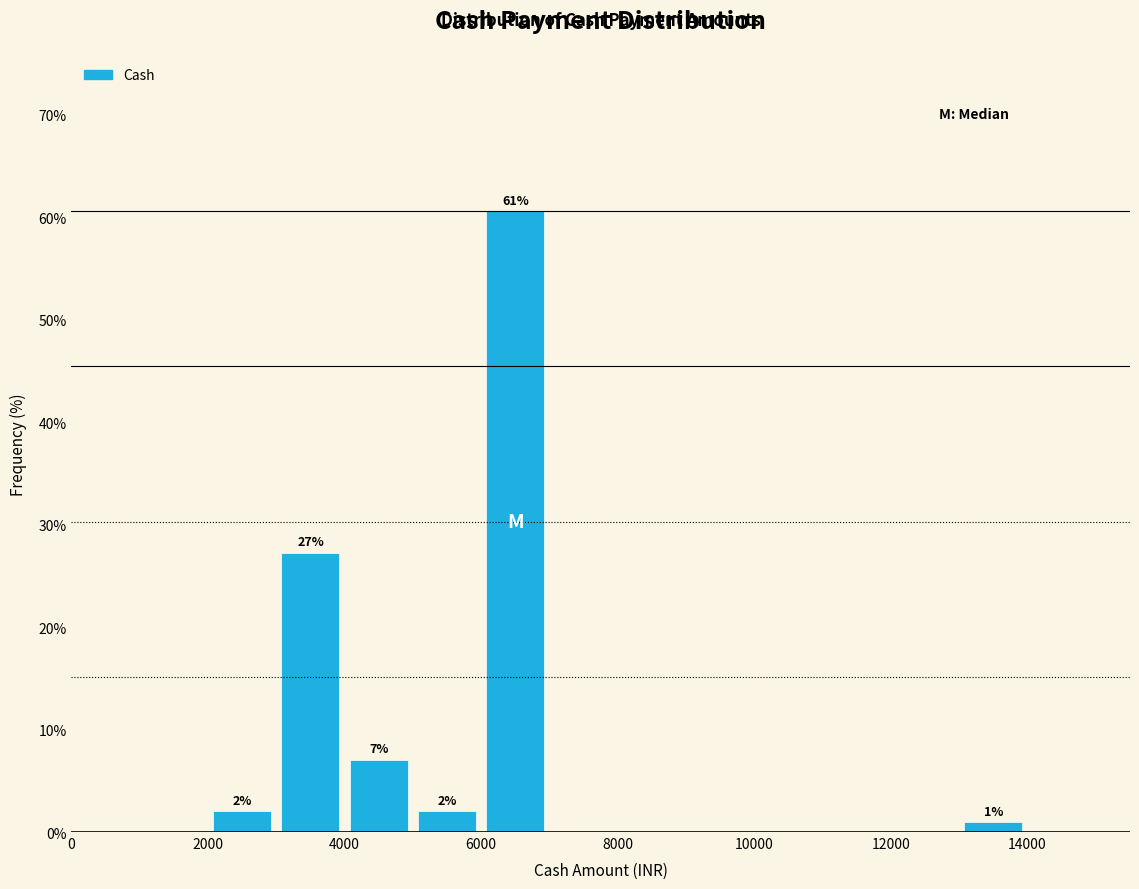

Over which range of the x-axis is the bar tallest?

6000 to 7000